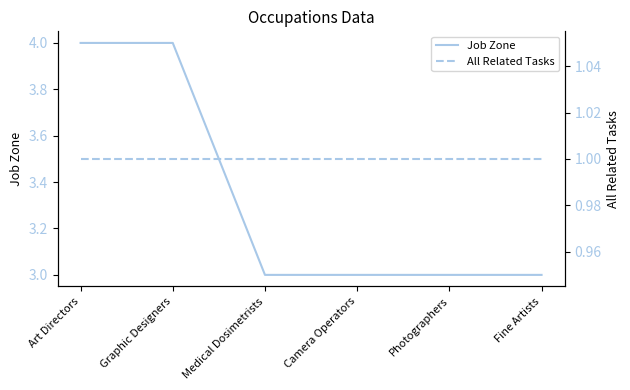

What position from the left is Camera Operators?

4